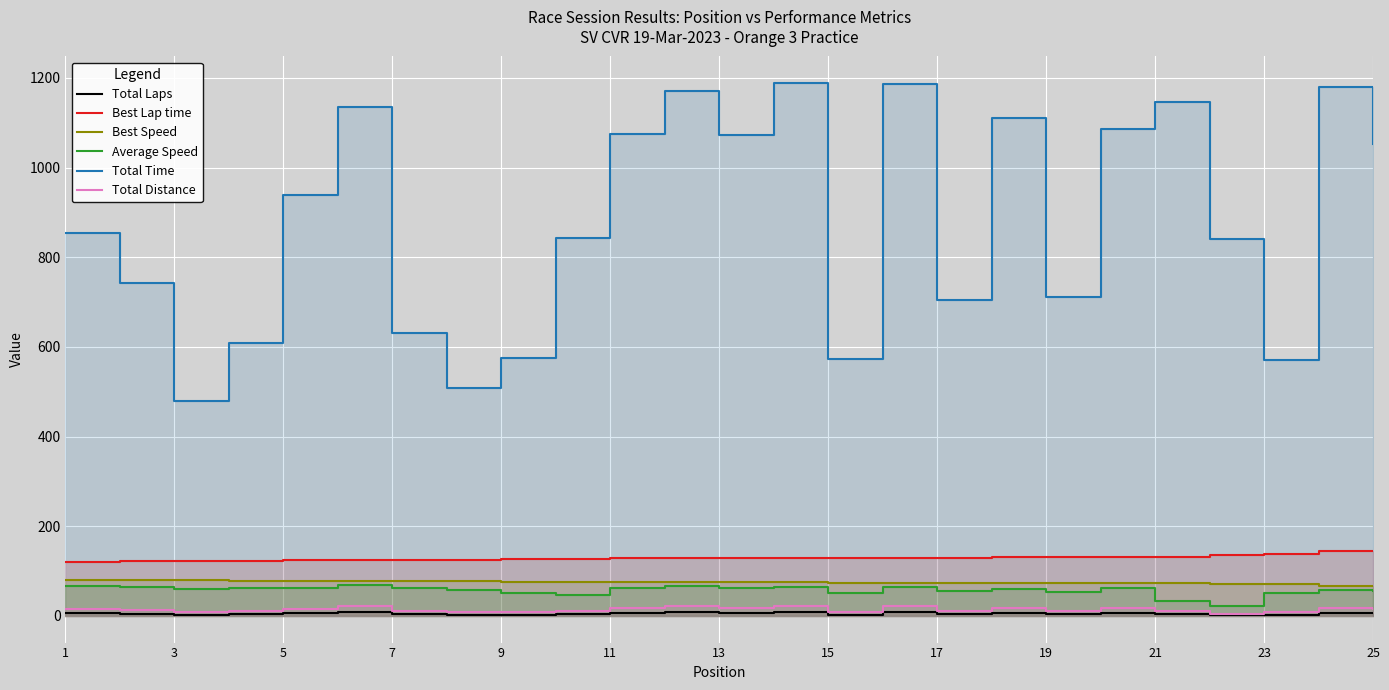

Which series has the largest range (max minus min)?

Total Time